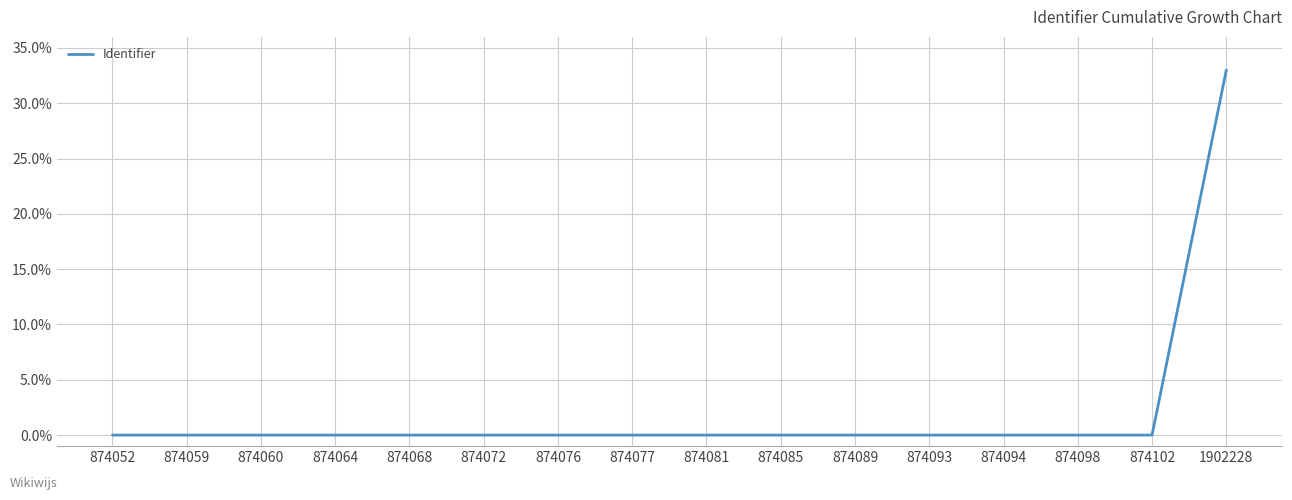

What is the greatest value displayed?

33.0